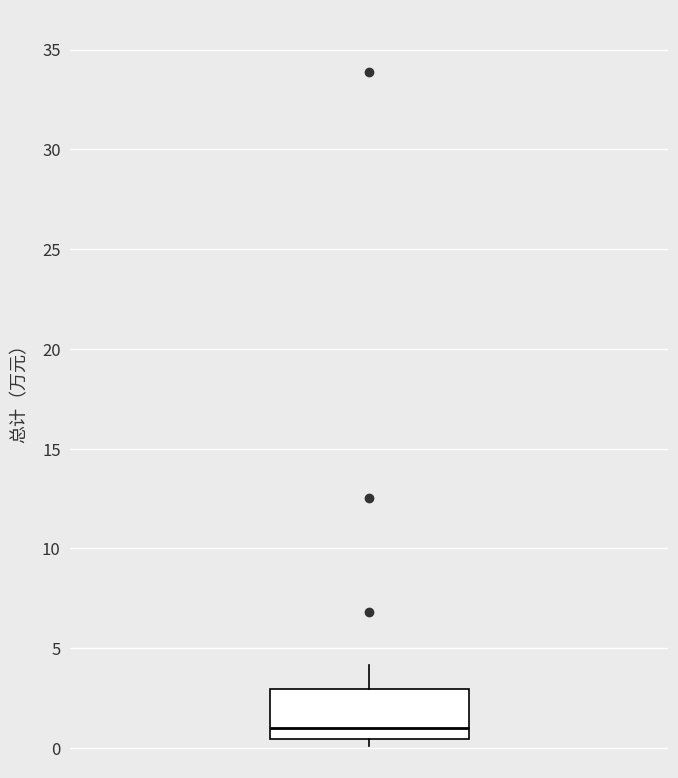

Transcribe this box plot: give where the median line is, the range the box spans, and where the two whiskers end, as read against the y-axis. The values are not printed on the chart, so give them approximately, as read against the axis.

median 1.0, box 0.5 to 3.0, whiskers 0.0 to 4.0